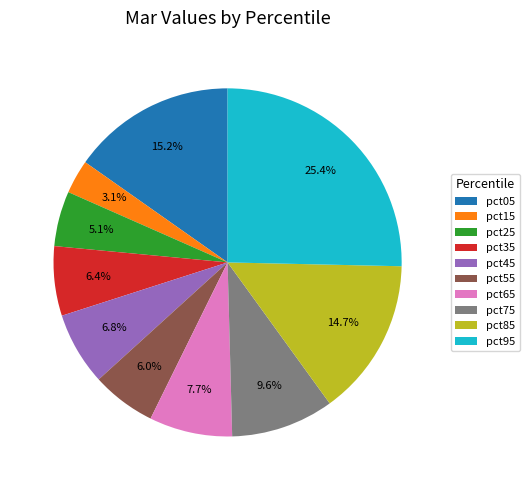

What percentage is the pct65 slice, to the nearest percent?

8%